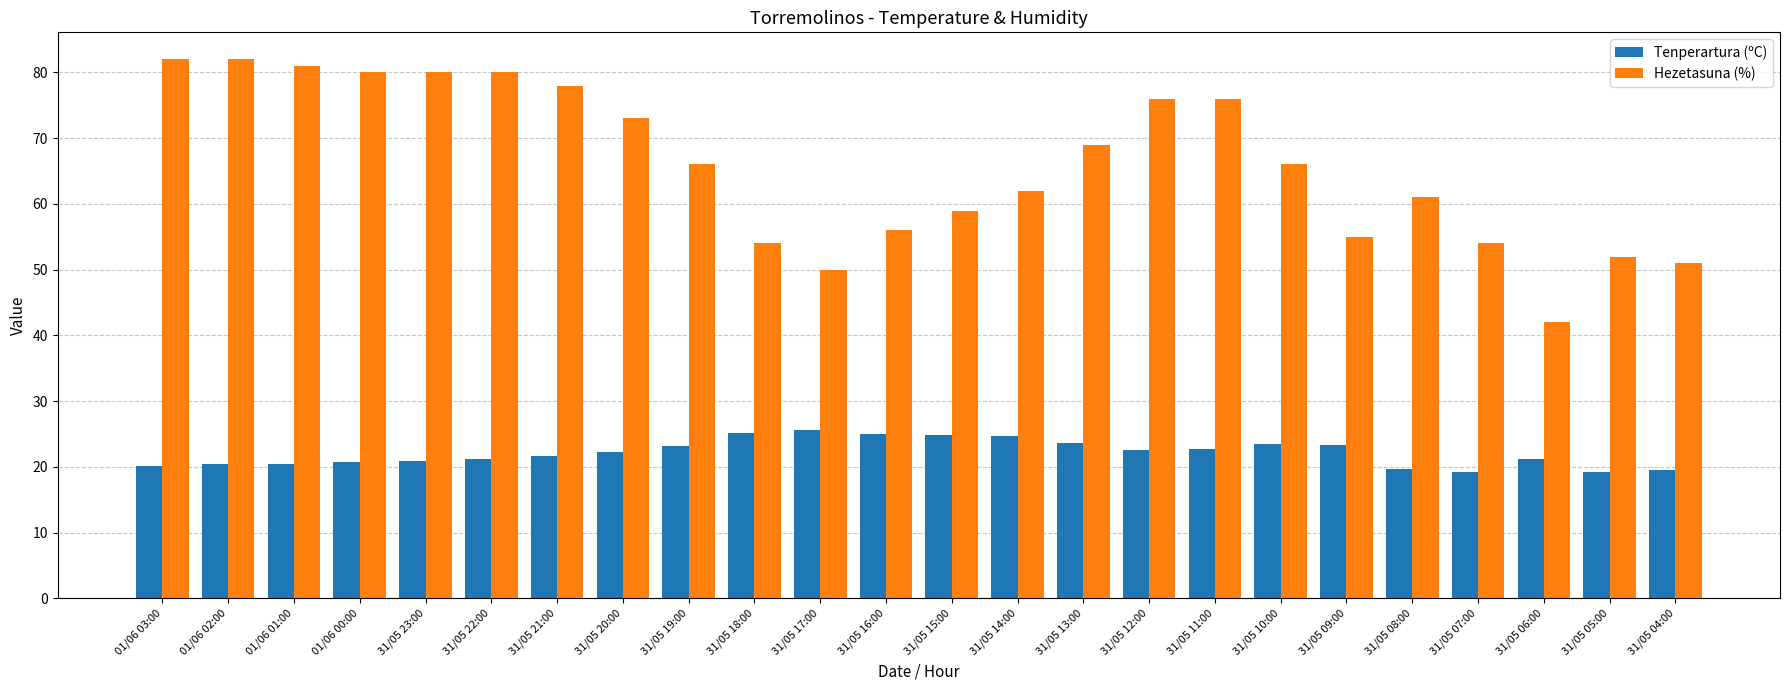

What is the label of the 15th bar from the right?

31/05 18:00